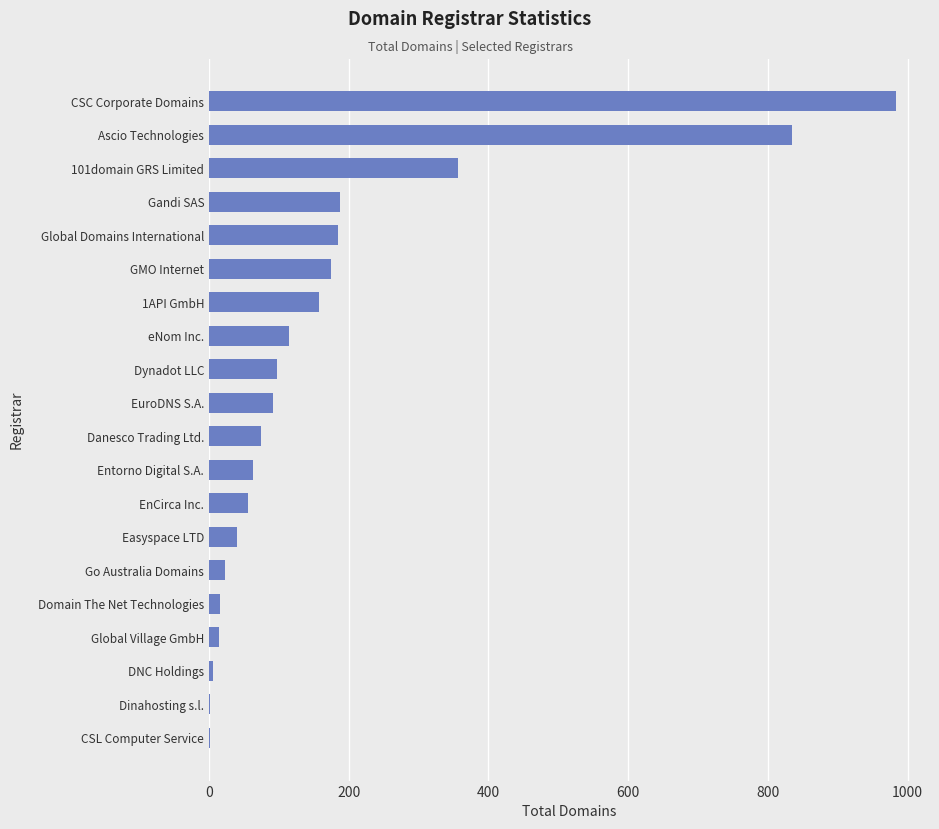

What is the sum of all values?

3477